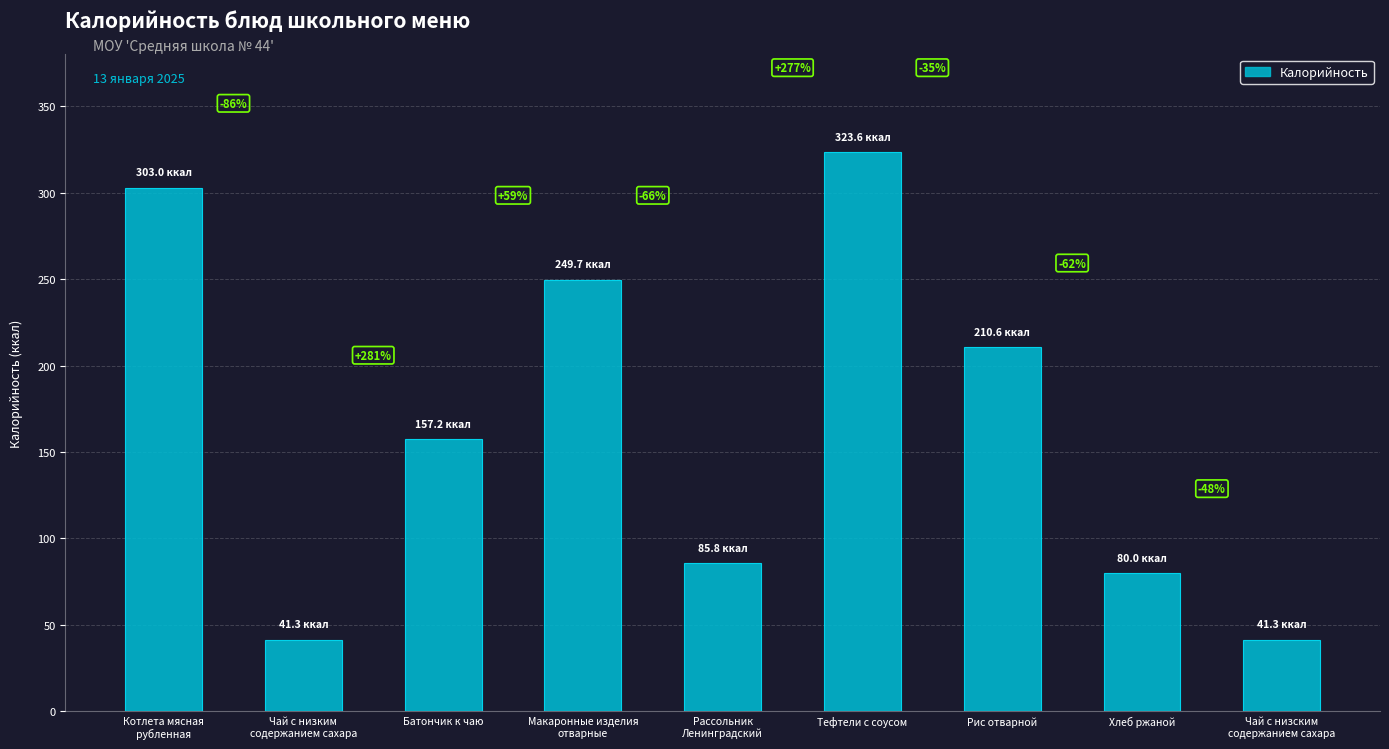

Are the bars horizontal?

No